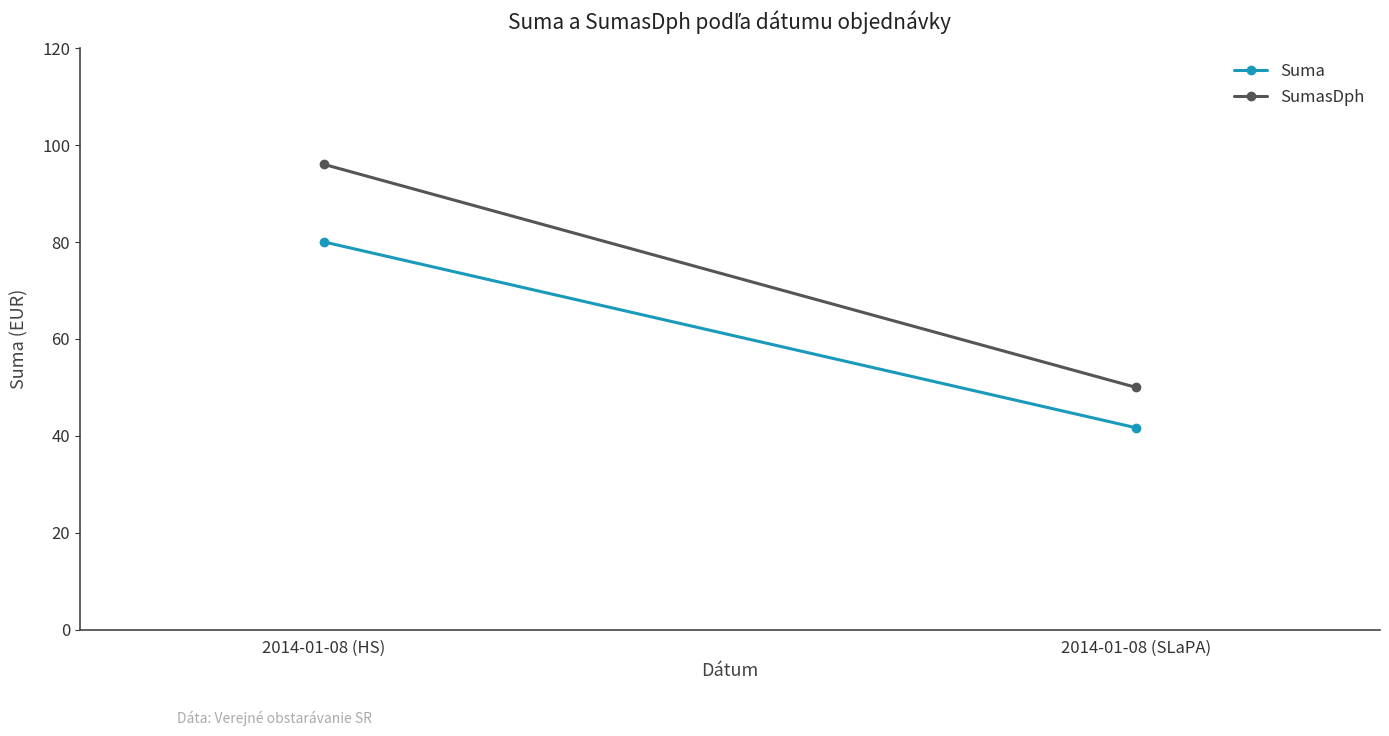

Reading left to right, list all the values displayed in this chart.

Suma: 2014-01-08 (HS)=80.0	2014-01-08 (SLaPA)=41.7
SumasDph: 2014-01-08 (HS)=96.0	2014-01-08 (SLaPA)=50.0